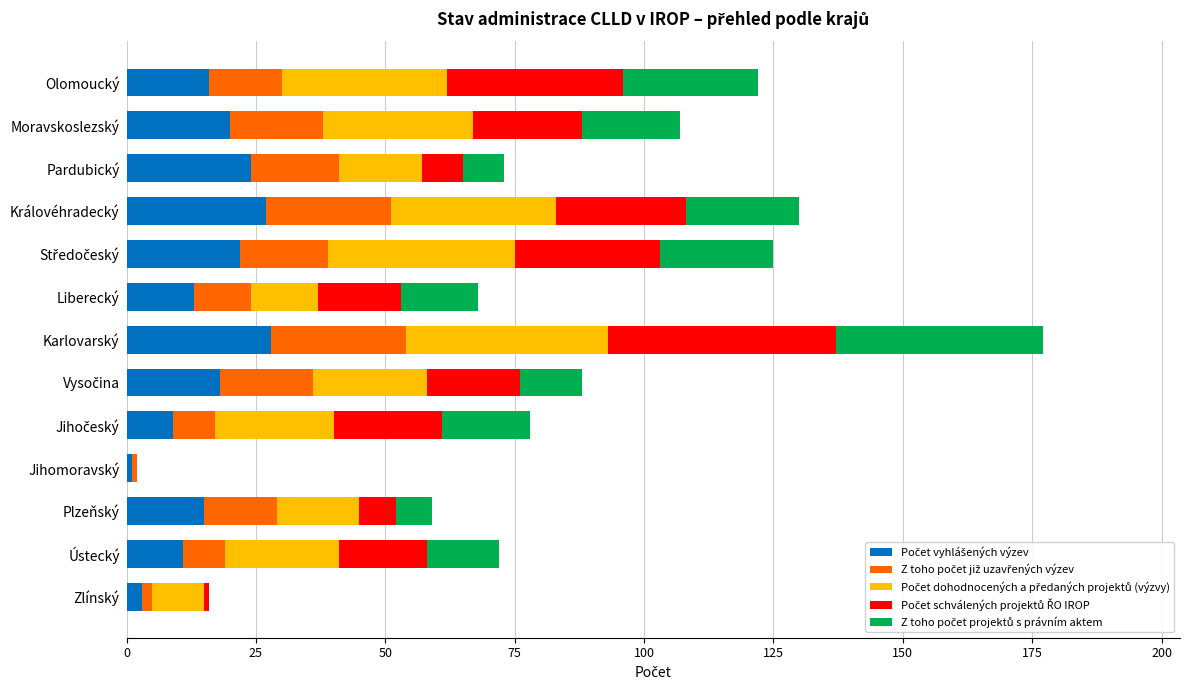

What is the total value across all series at Olomoucký?

122